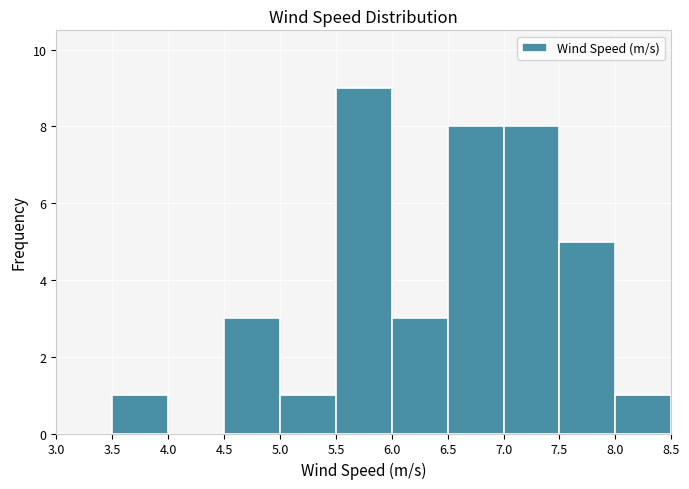

Reading left to right, list every bar in this chart as the range it spans on the x-axis followed by its height. The values are not printed on the chart, so give them approximately, as read against the axis.

3.0 to 3.5: 0
3.5 to 4.0: 1
4.0 to 4.5: 0
4.5 to 5.0: 3
5.0 to 5.5: 1
5.5 to 6.0: 9
6.0 to 6.5: 3
6.5 to 7.0: 8
7.0 to 7.5: 8
7.5 to 8.0: 5
8.0 to 8.5: 1